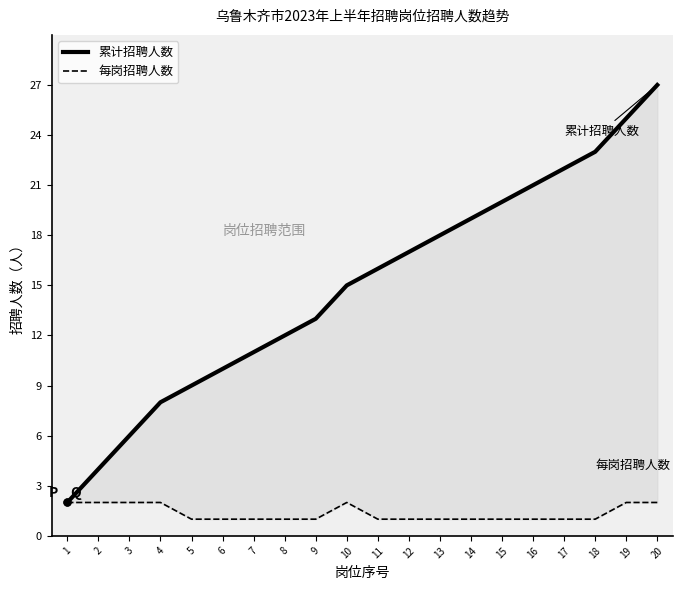

How many 每岗招聘人数 values are between 1 and 2?

20